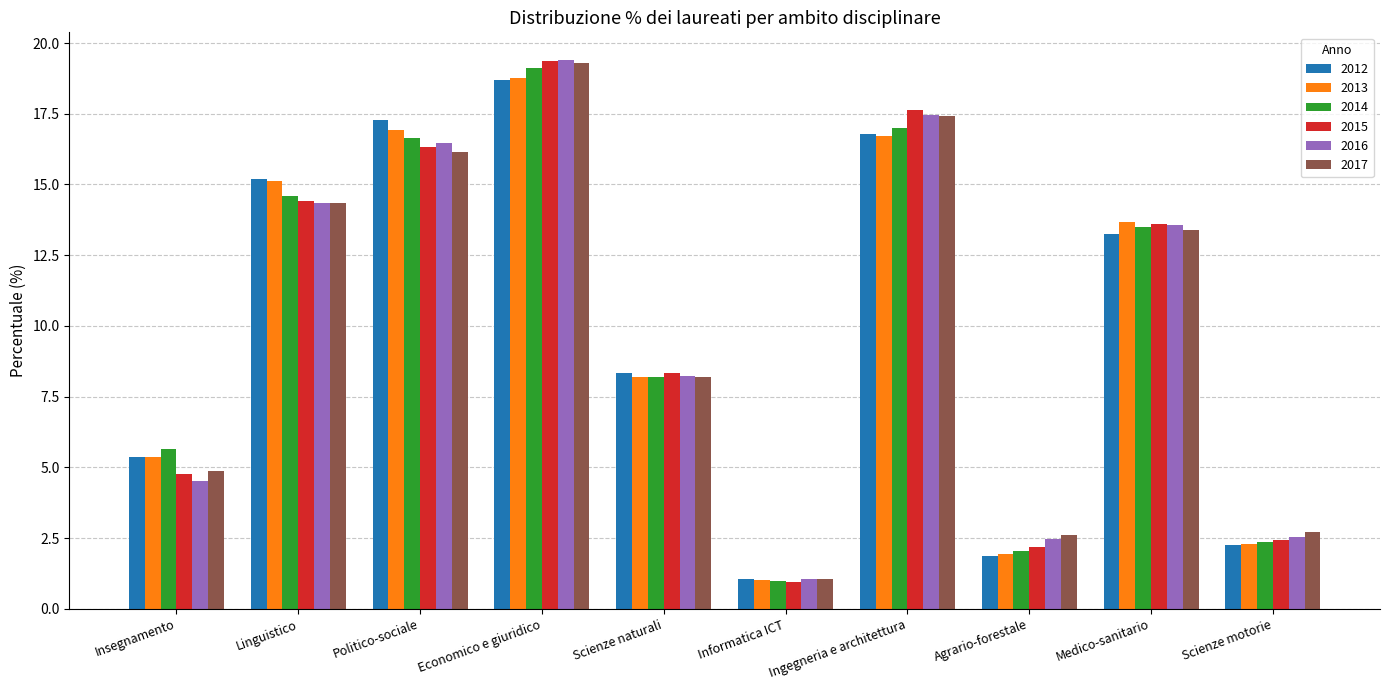

What is the difference between the 2012 values at Agrario-forestale and Linguistico?

13.3